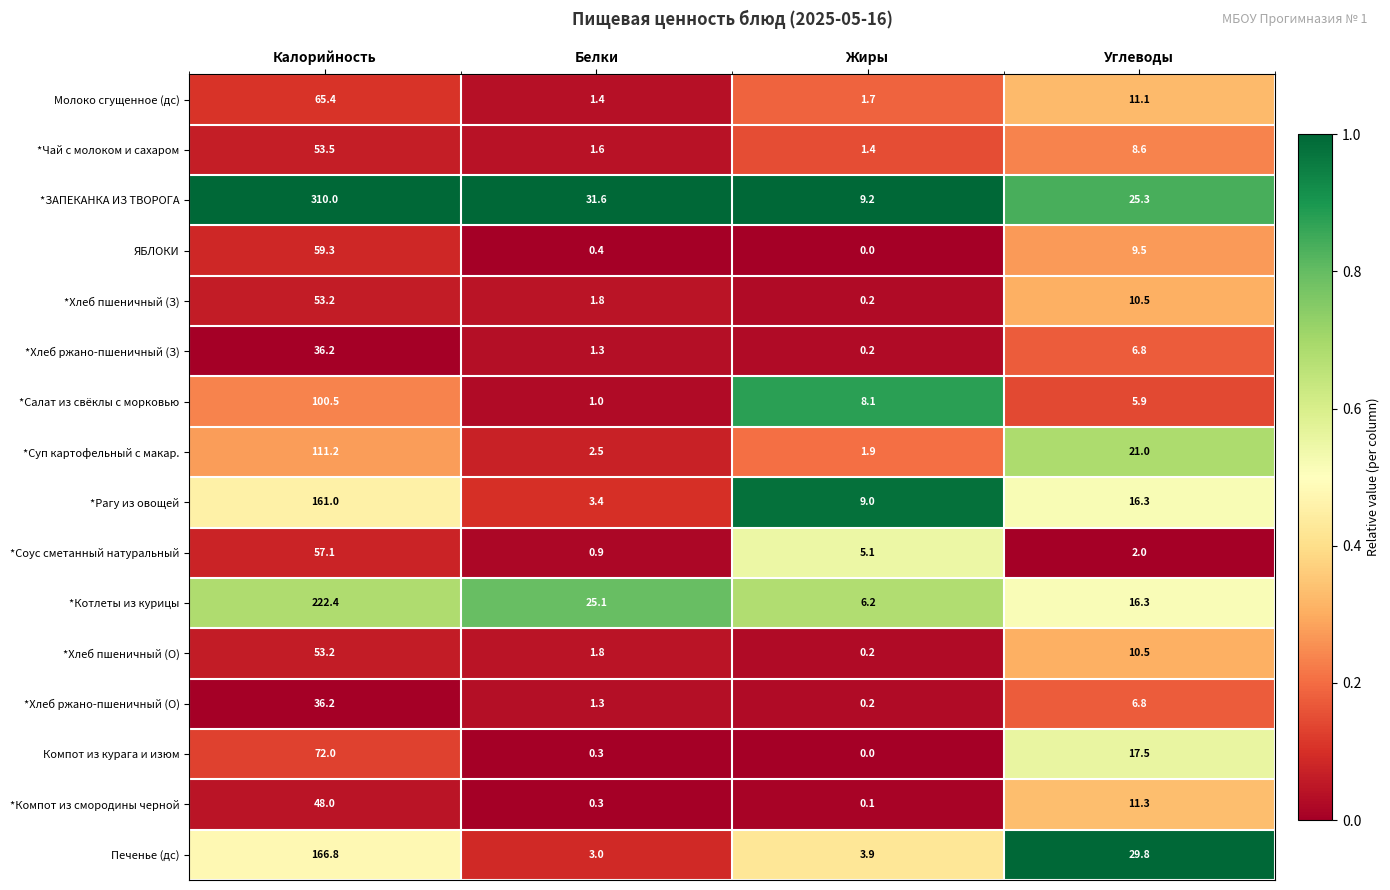

Where is *Котлеты из курицы nearest to the value 114?

Белки